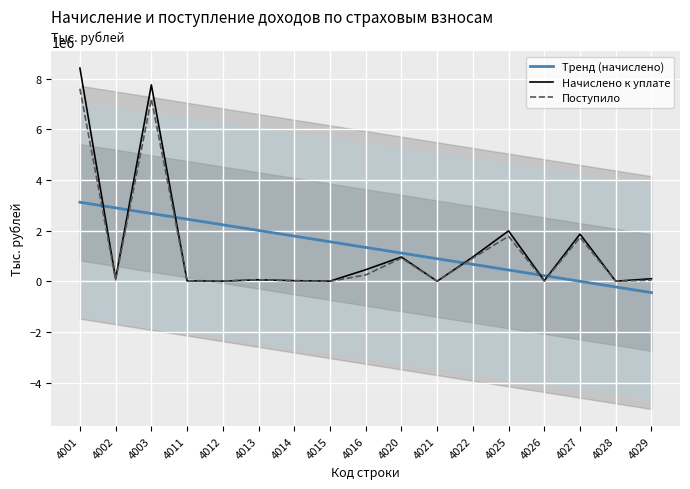

Reading left to right, extract all data points from this chart.

Тренд (начислено): 4001=3120660.6	4002=2897664.8	4003=2674669.0	4011=2451673.2	4012=2228677.4	4013=2005681.6	4014=1782685.8	4015=1559690.0	4016=1336694.2	4020=1113698.4	4021=890702.6	4022=667706.8	4025=444711.0	4026=221715.2	4027=-1280.6	4028=-224276.4	4029=-447272.2
Начислено к уплате: 4001=8416066.0	4002=100817.0	4003=7754462.0	4011=16394.0	4012=3763.0	4013=58104.0	4014=22264.0	4015=3876.0	4016=455300.0	4020=957166.0	4021=118.0	4022=957048.0	4025=1989212.0	4026=23839.0	4027=1863503.0	4028=2096.0	4029=99774.0
Поступило: 4001=7600295.0	4002=53366.0	4003=7199751.0	4011=15712.0	4012=6377.0	4013=61789.0	4014=17344.0	4015=-5279.0	4016=251042.0	4020=916266.0	4021=2010.0	4022=914256.0	4025=1776714.0	4026=4788.0	4027=1731059.0	4028=678.0	4029=40189.0